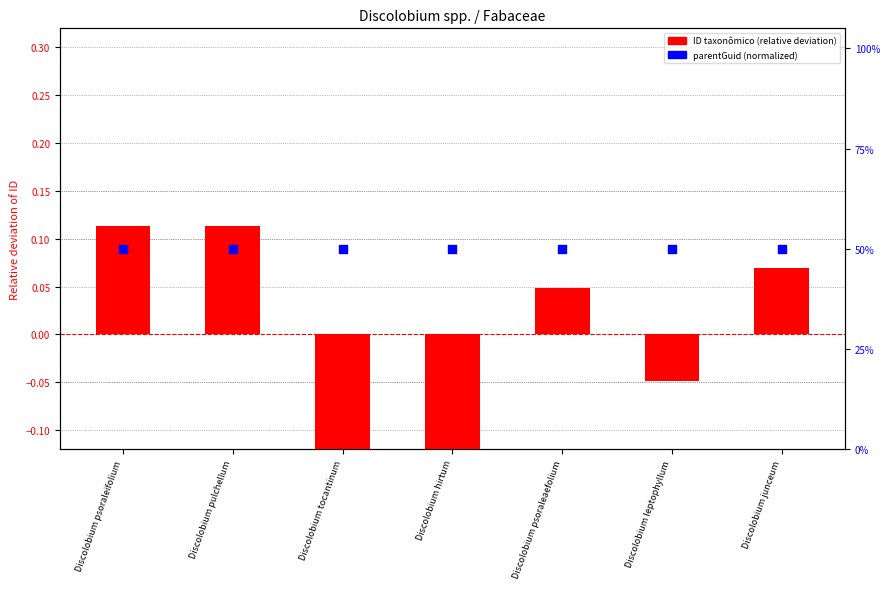

Is the value of ID taxonômico (relative deviation) at Discolobium hirtum greater than the value of parentGuid (normalized) at Discolobium psoraleaefolium?

No